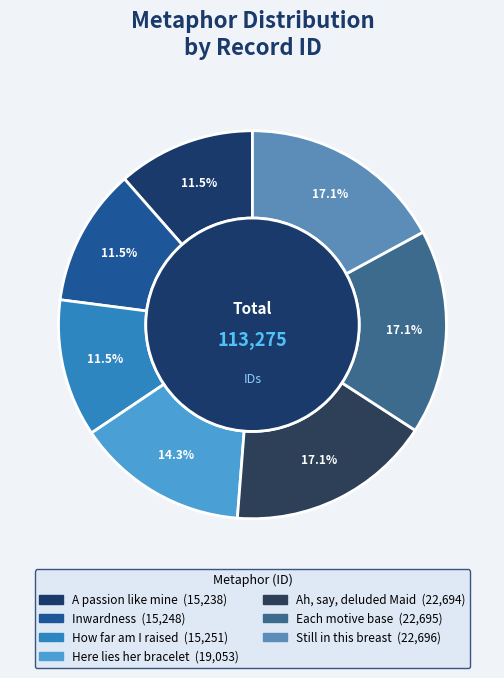

Is there a majority slice in this chart?

No